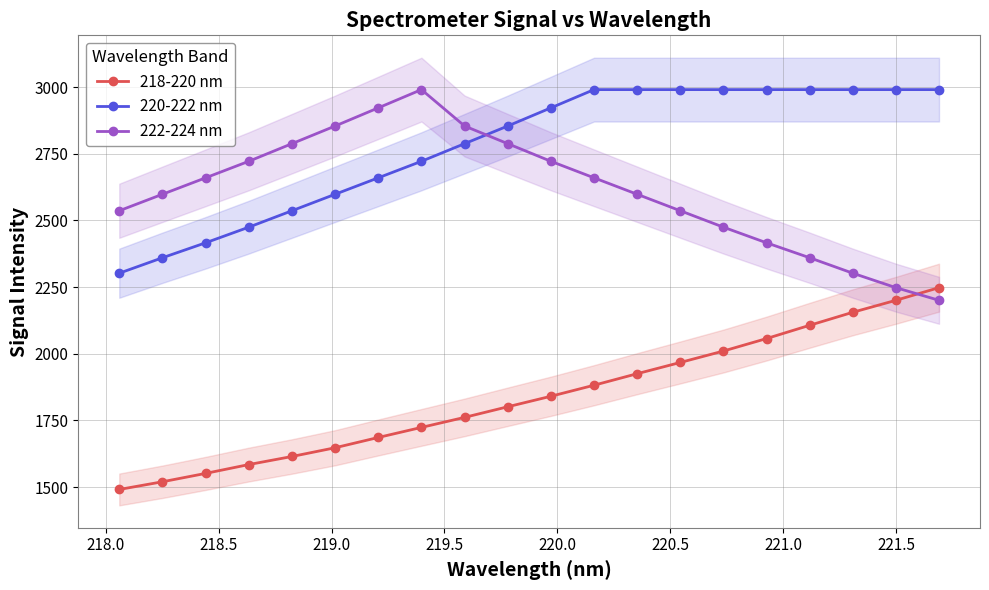

Rank the series by their average value, from lowest to highest.

218-220 nm, 222-224 nm, 220-222 nm